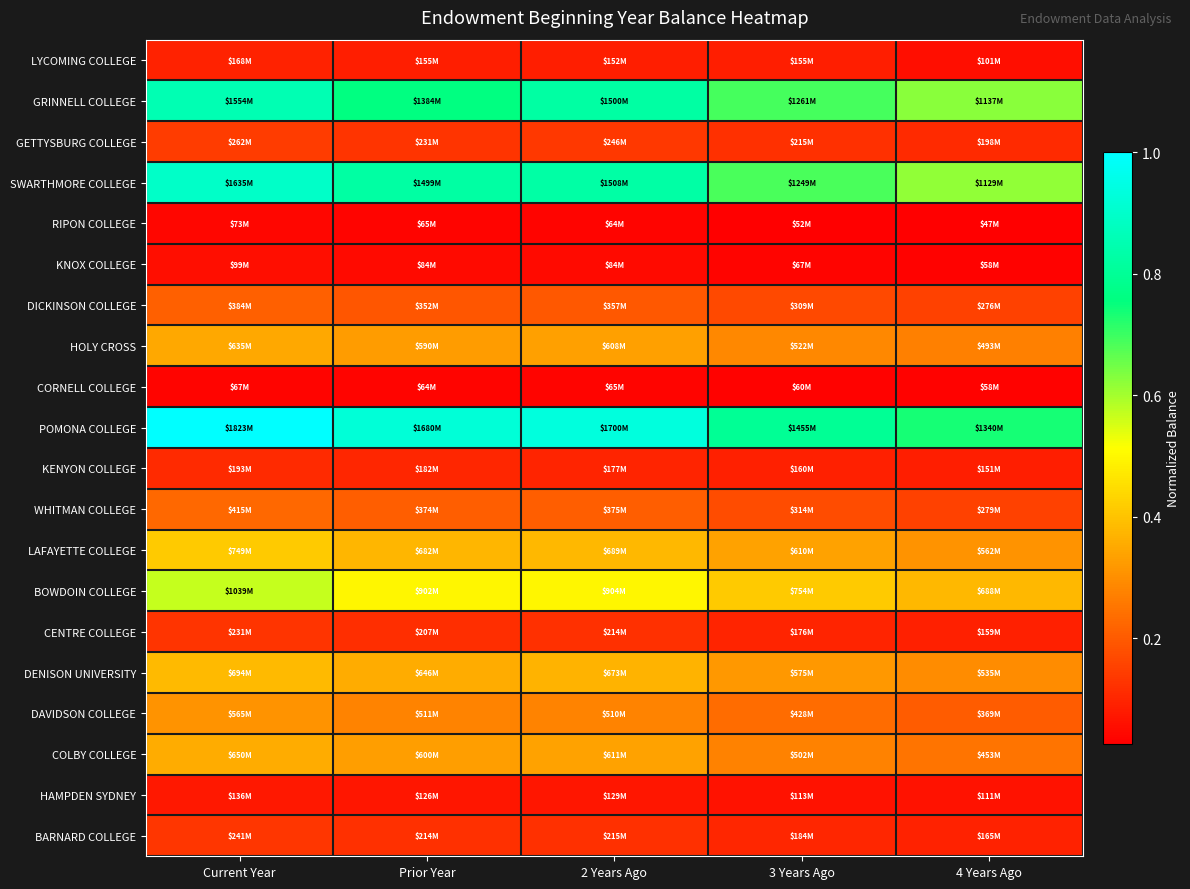

Reading left to right, extract all data points from this chart.

LYCOMING COLLEGE: Current Year=0.1	Prior Year=0.1	2 Years Ago=0.1	3 Years Ago=0.1	4 Years Ago=0.1
GRINNELL COLLEGE: Current Year=0.9	Prior Year=0.8	2 Years Ago=0.8	3 Years Ago=0.7	4 Years Ago=0.6
GETTYSBURG COLLEGE: Current Year=0.1	Prior Year=0.1	2 Years Ago=0.1	3 Years Ago=0.1	4 Years Ago=0.1
SWARTHMORE COLLEGE: Current Year=0.9	Prior Year=0.8	2 Years Ago=0.8	3 Years Ago=0.7	4 Years Ago=0.6
RIPON COLLEGE: Current Year=0.0	Prior Year=0.0	2 Years Ago=0.0	3 Years Ago=0.0	4 Years Ago=0.0
KNOX COLLEGE: Current Year=0.1	Prior Year=0.0	2 Years Ago=0.0	3 Years Ago=0.0	4 Years Ago=0.0
DICKINSON COLLEGE: Current Year=0.2	Prior Year=0.2	2 Years Ago=0.2	3 Years Ago=0.2	4 Years Ago=0.2
HOLY CROSS: Current Year=0.3	Prior Year=0.3	2 Years Ago=0.3	3 Years Ago=0.3	4 Years Ago=0.3
CORNELL COLLEGE: Current Year=0.0	Prior Year=0.0	2 Years Ago=0.0	3 Years Ago=0.0	4 Years Ago=0.0
POMONA COLLEGE: Current Year=1.0	Prior Year=0.9	2 Years Ago=0.9	3 Years Ago=0.8	4 Years Ago=0.7
KENYON COLLEGE: Current Year=0.1	Prior Year=0.1	2 Years Ago=0.1	3 Years Ago=0.1	4 Years Ago=0.1
WHITMAN COLLEGE: Current Year=0.2	Prior Year=0.2	2 Years Ago=0.2	3 Years Ago=0.2	4 Years Ago=0.2
LAFAYETTE COLLEGE: Current Year=0.4	Prior Year=0.4	2 Years Ago=0.4	3 Years Ago=0.3	4 Years Ago=0.3
BOWDOIN COLLEGE: Current Year=0.6	Prior Year=0.5	2 Years Ago=0.5	3 Years Ago=0.4	4 Years Ago=0.4
CENTRE COLLEGE: Current Year=0.1	Prior Year=0.1	2 Years Ago=0.1	3 Years Ago=0.1	4 Years Ago=0.1
DENISON UNIVERSITY: Current Year=0.4	Prior Year=0.4	2 Years Ago=0.4	3 Years Ago=0.3	4 Years Ago=0.3
DAVIDSON COLLEGE: Current Year=0.3	Prior Year=0.3	2 Years Ago=0.3	3 Years Ago=0.2	4 Years Ago=0.2
COLBY COLLEGE: Current Year=0.4	Prior Year=0.3	2 Years Ago=0.3	3 Years Ago=0.3	4 Years Ago=0.2
HAMPDEN SYDNEY: Current Year=0.1	Prior Year=0.1	2 Years Ago=0.1	3 Years Ago=0.1	4 Years Ago=0.1
BARNARD COLLEGE: Current Year=0.1	Prior Year=0.1	2 Years Ago=0.1	3 Years Ago=0.1	4 Years Ago=0.1